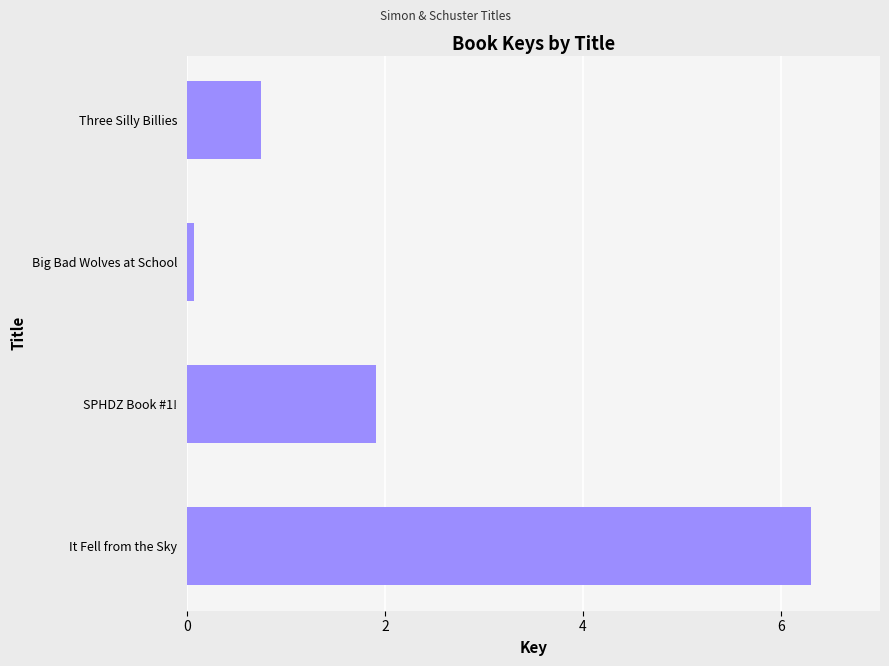

Between Three Silly Billies and It Fell from the Sky, which is larger?

It Fell from the Sky